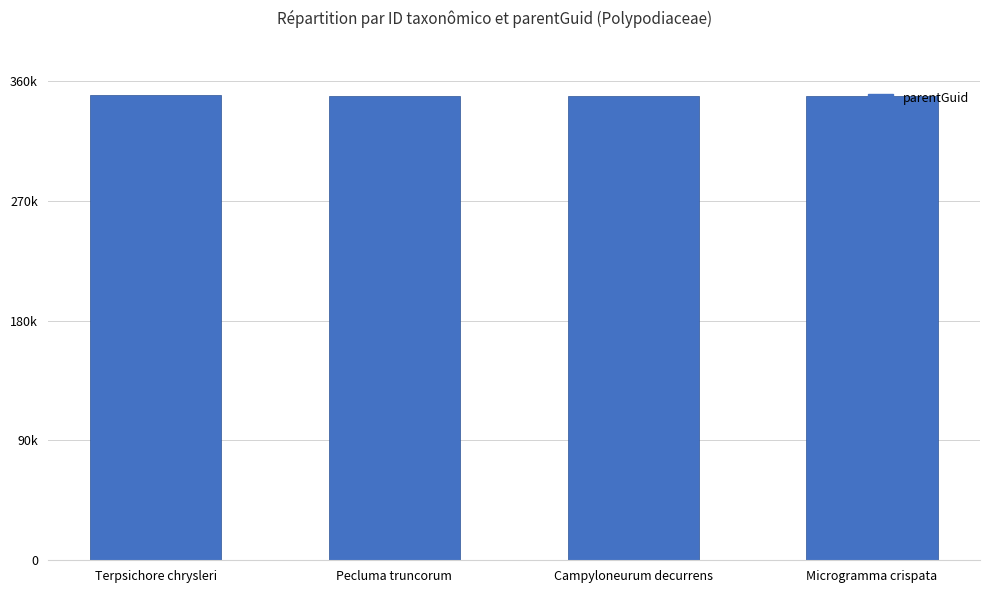

What is the sum of all values?

1396173